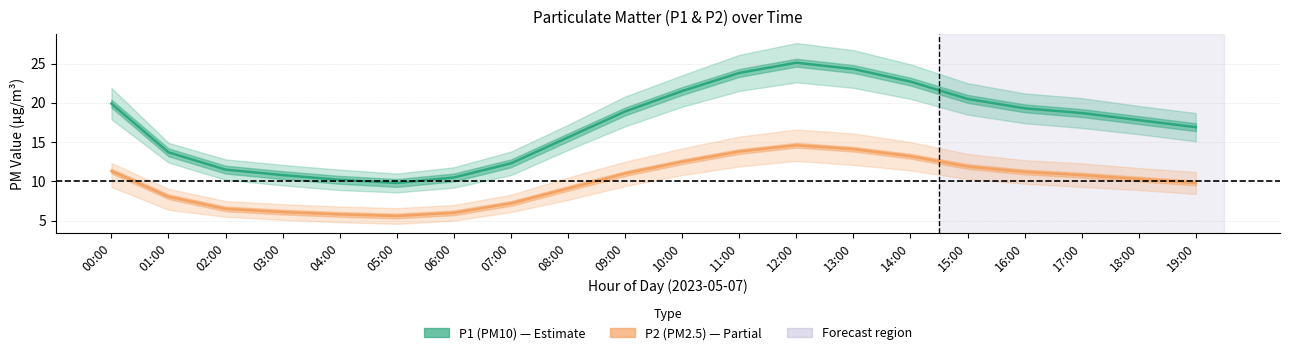

What is the difference between the maximum and minimum values in the P1 (PM10) series?

15.3